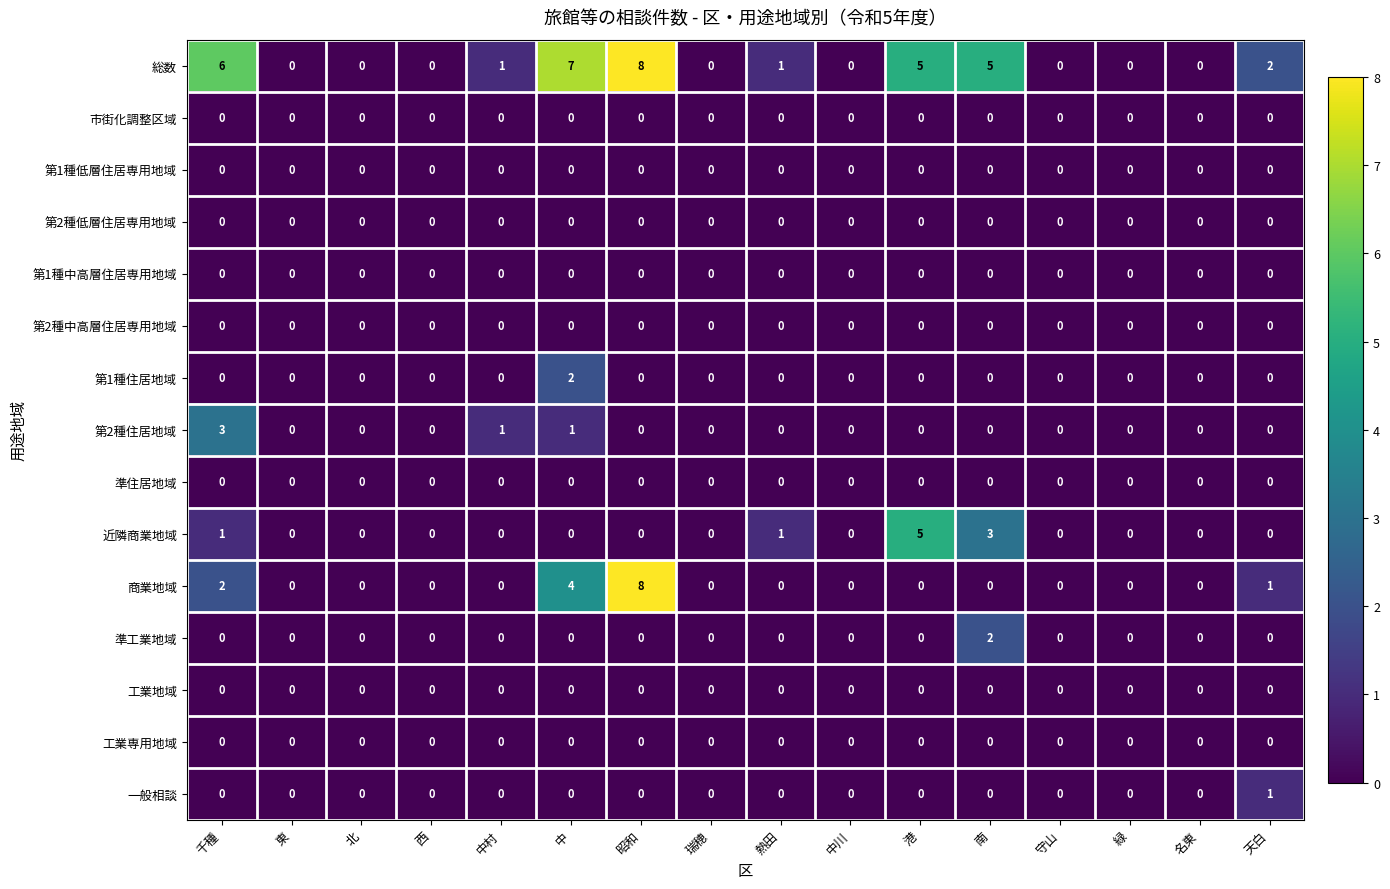

Which category has the highest value across all series?

昭和